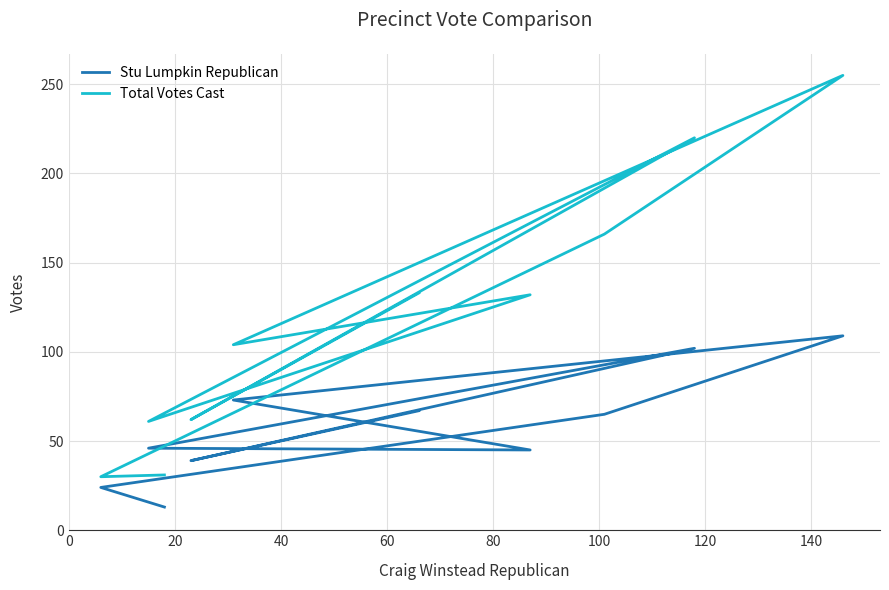

Reading left to right, list all the values displayed in this chart.

Stu Lumpkin Republican: 67	39	102	46	45	73	109	65	24	13
Total Votes Cast: 133	62	220	61	132	104	255	166	30	31